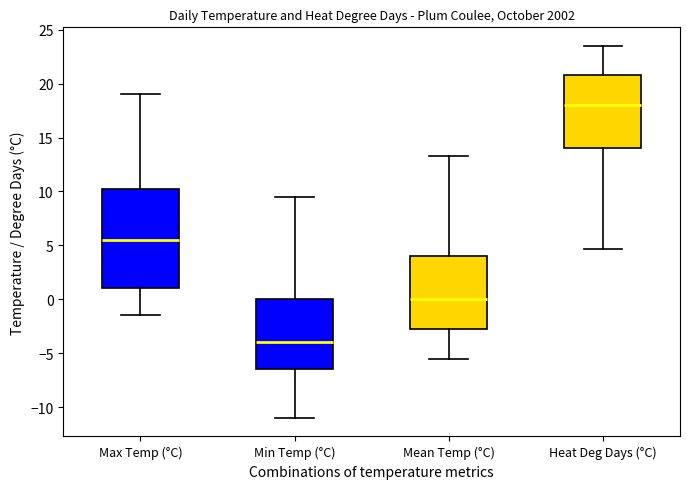

Where does the lower whisker of the box for Mean Temp (°C) end on the y-axis? The values are not printed on the chart, so give them approximately, as read against the axis.

-5.5